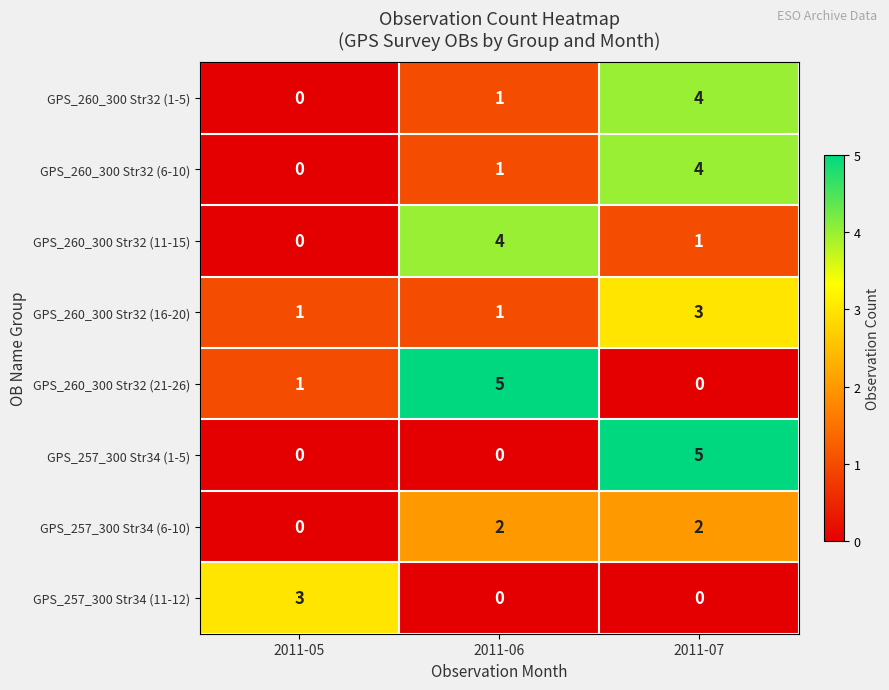

At which label does GPS_260_300 Str32 (16-20) reach its peak?

2011-07